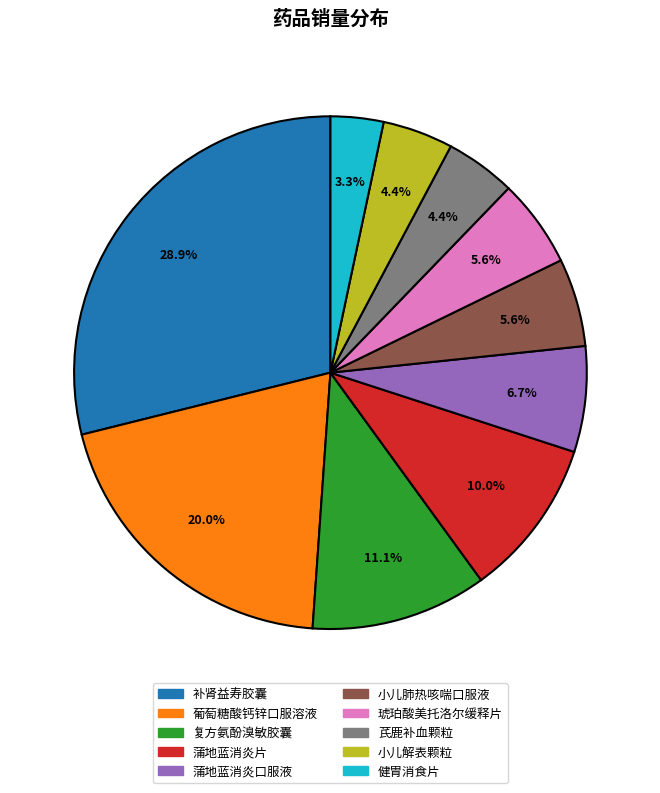

To the nearest percent, what is the average slice percentage?

10%